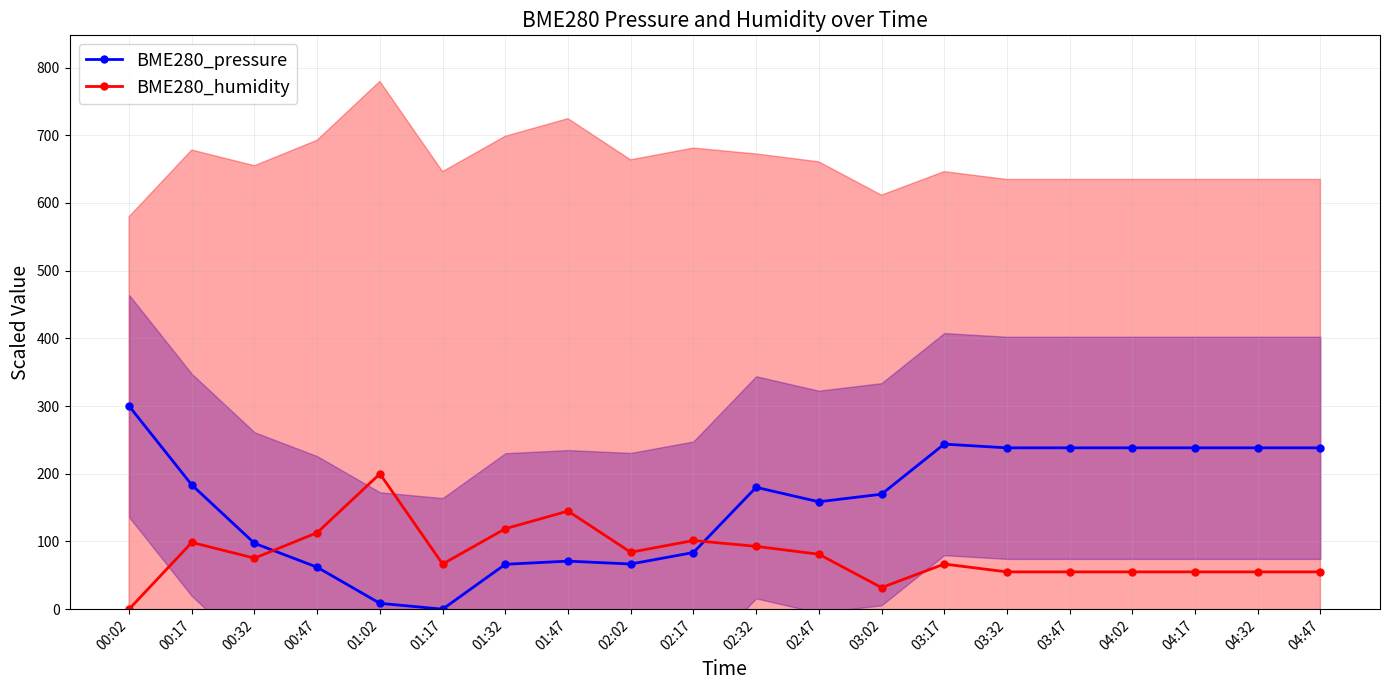

What is the difference between the second highest and minimum values in the BME280_pressure series?

243.8